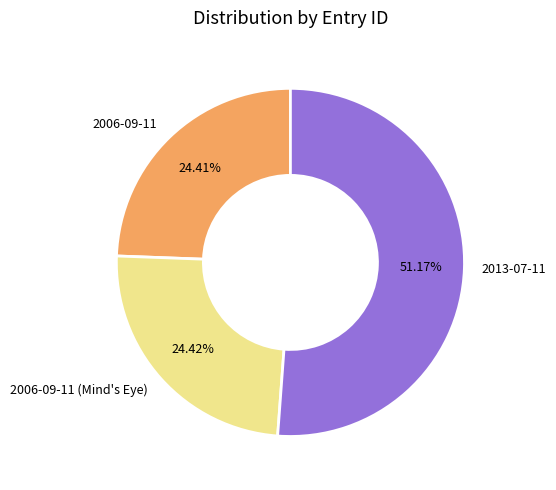

To the nearest percent, what is the difference between the largest and smallest slice percentages?

27%